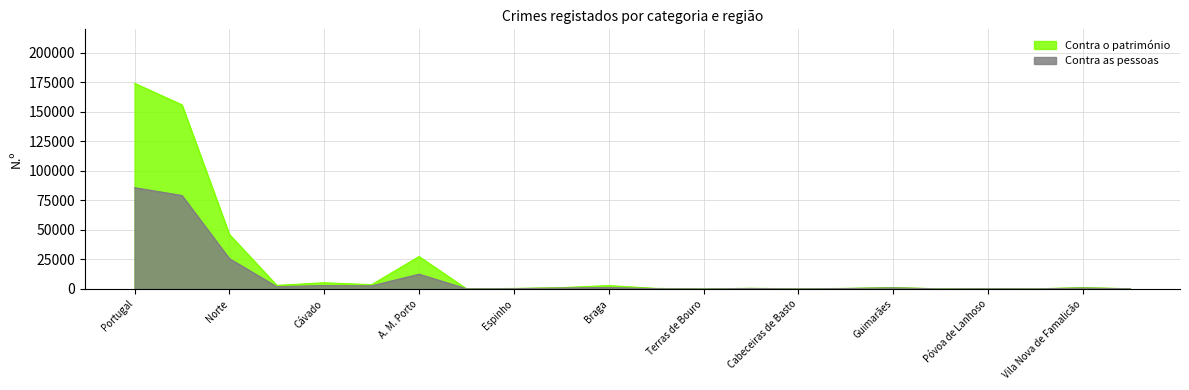

How many series are shown in this chart?

2